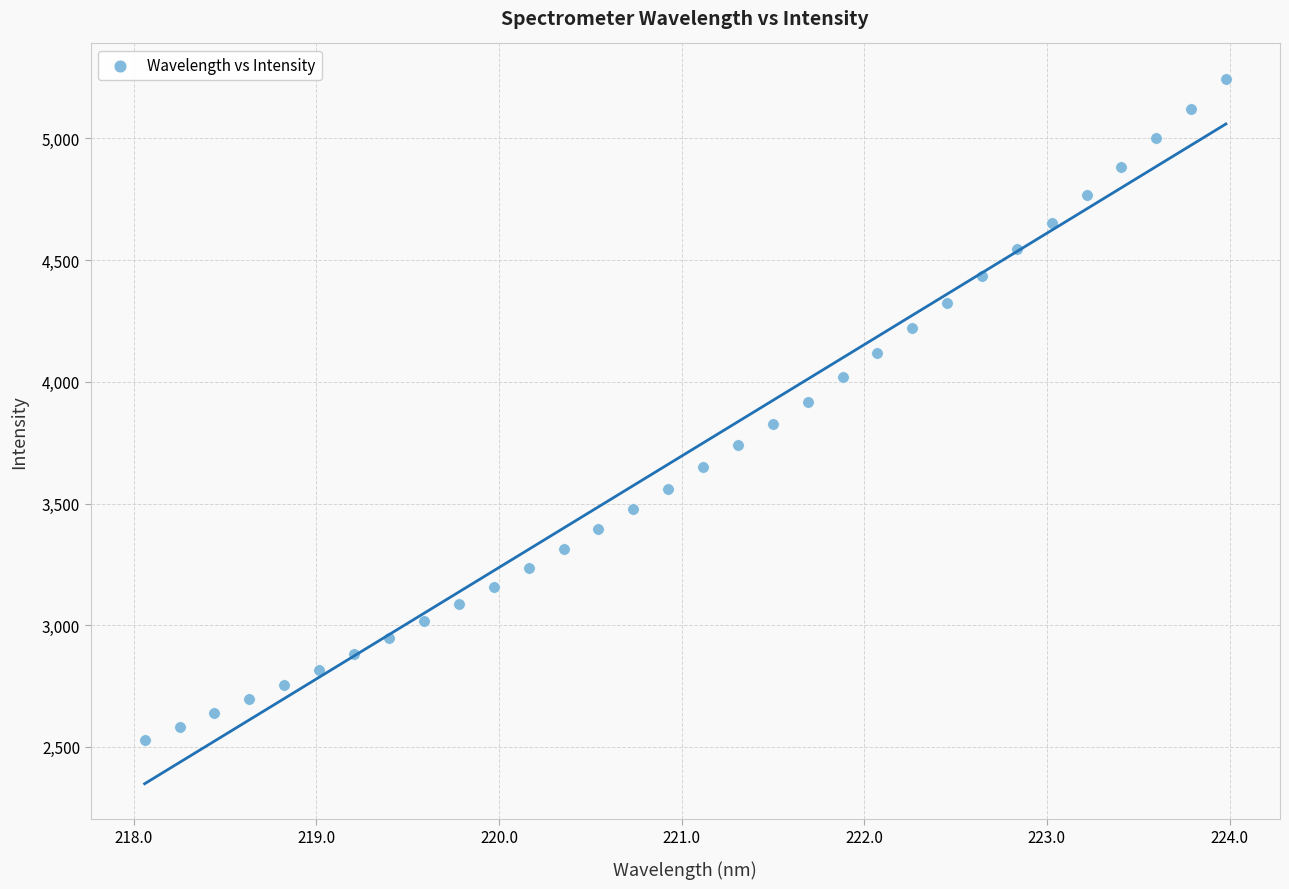

How many points are shown in the scatter plot?

32